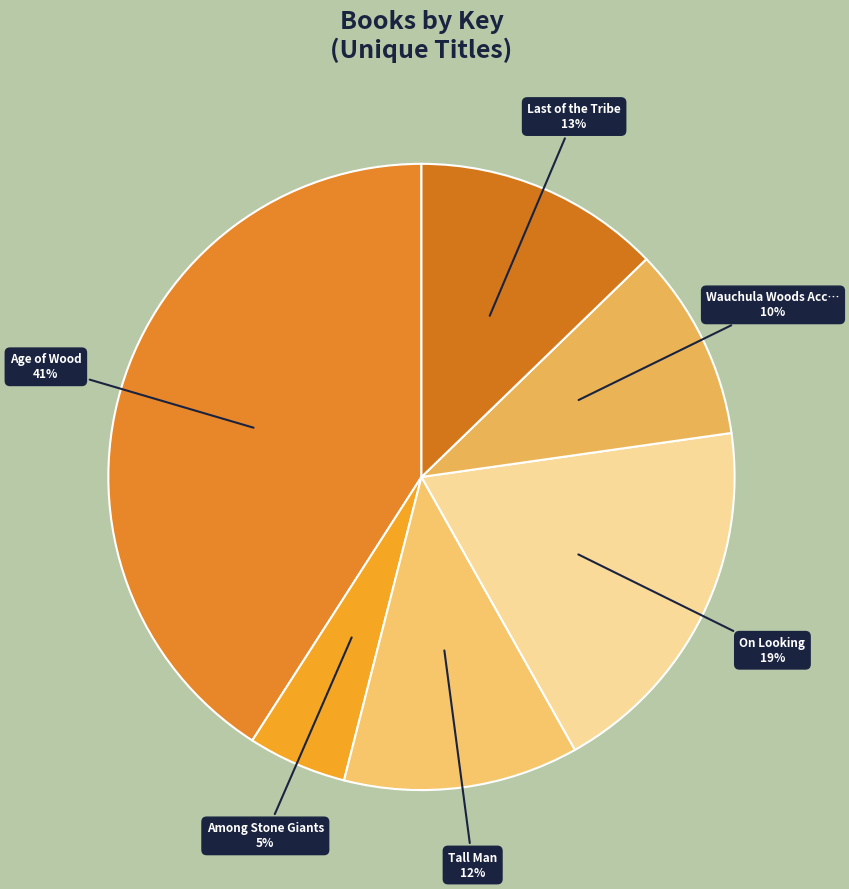

Count the number of slices in the pie.

6